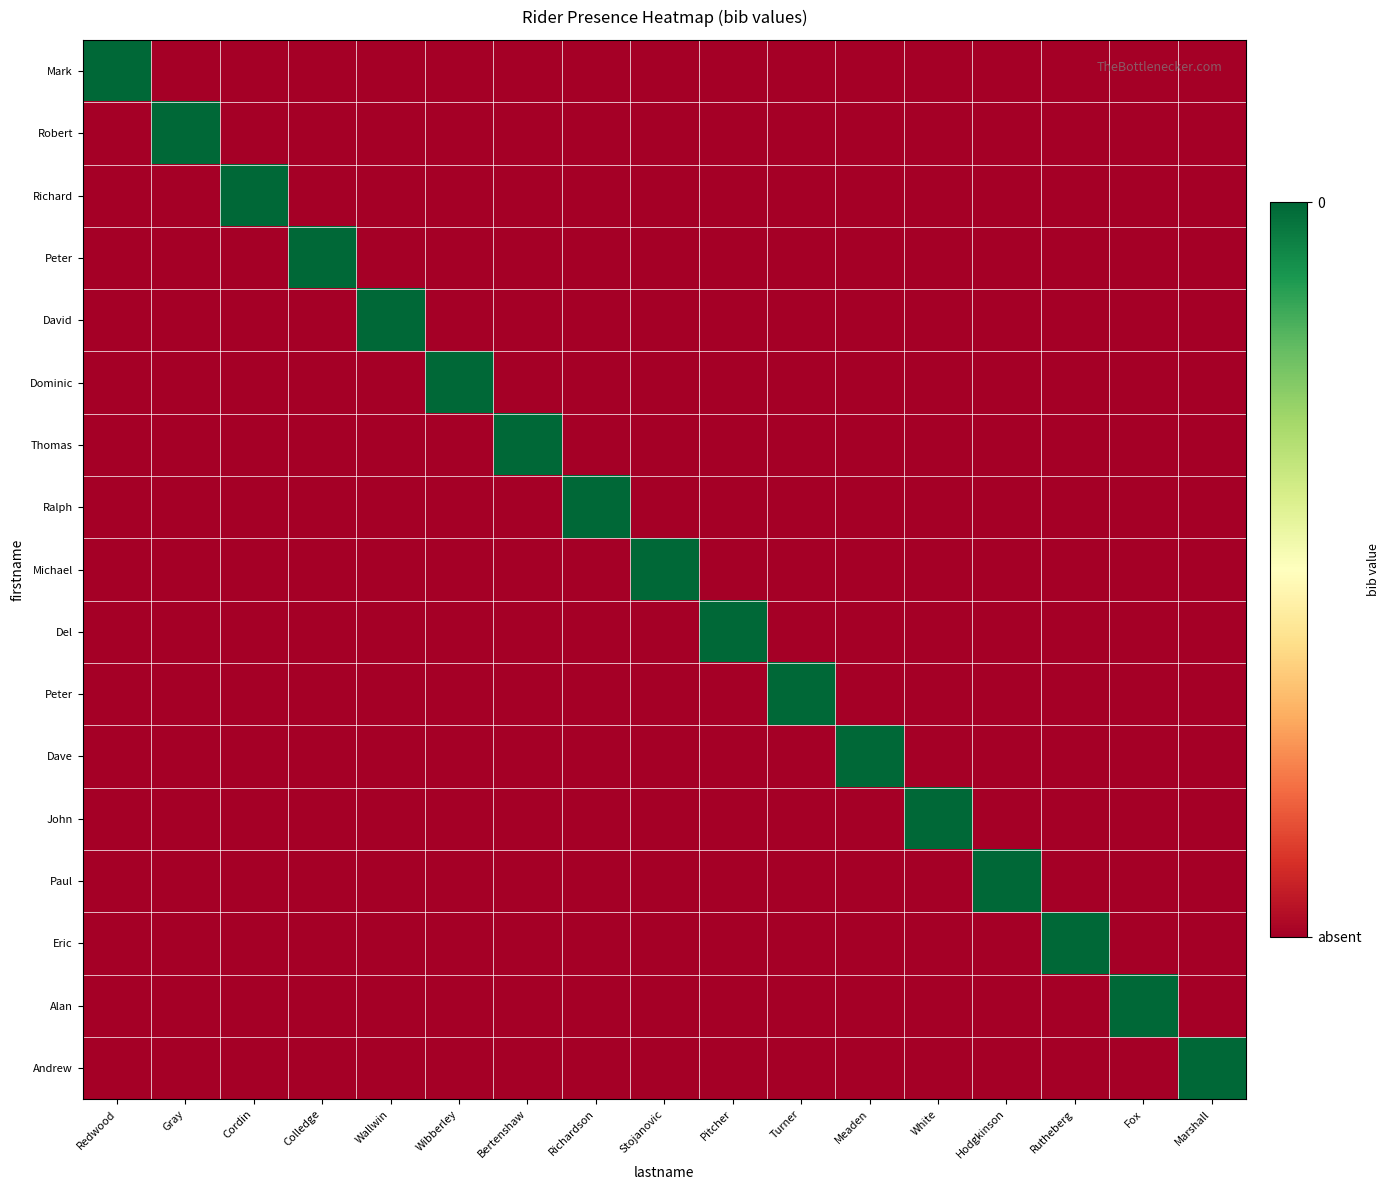

How many distinct data groups are displayed?

17